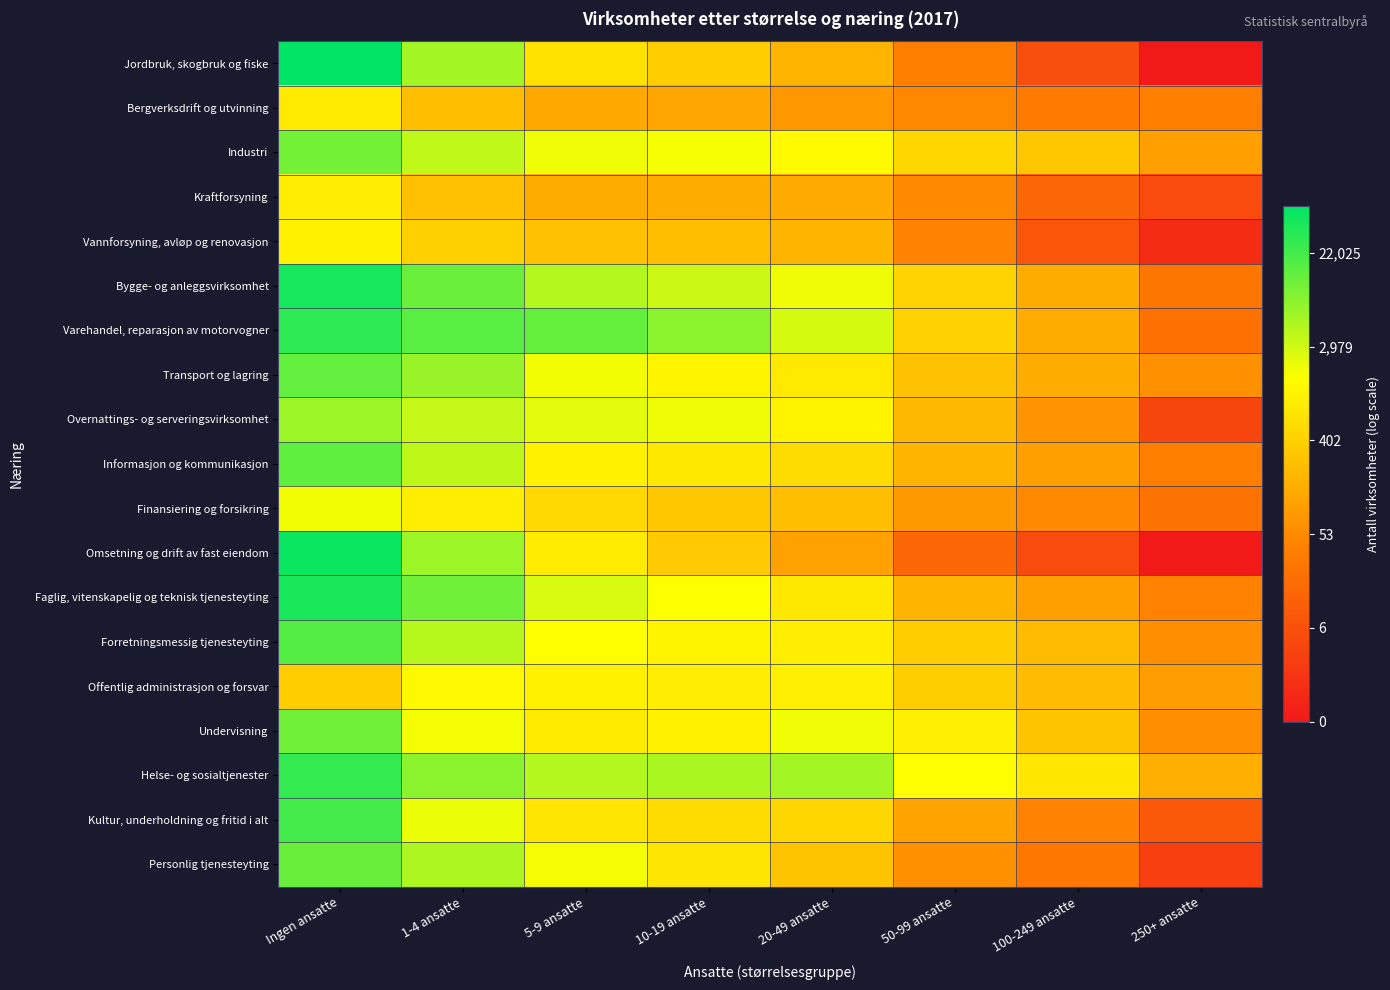

Which category has the highest value across all series?

Ingen ansatte